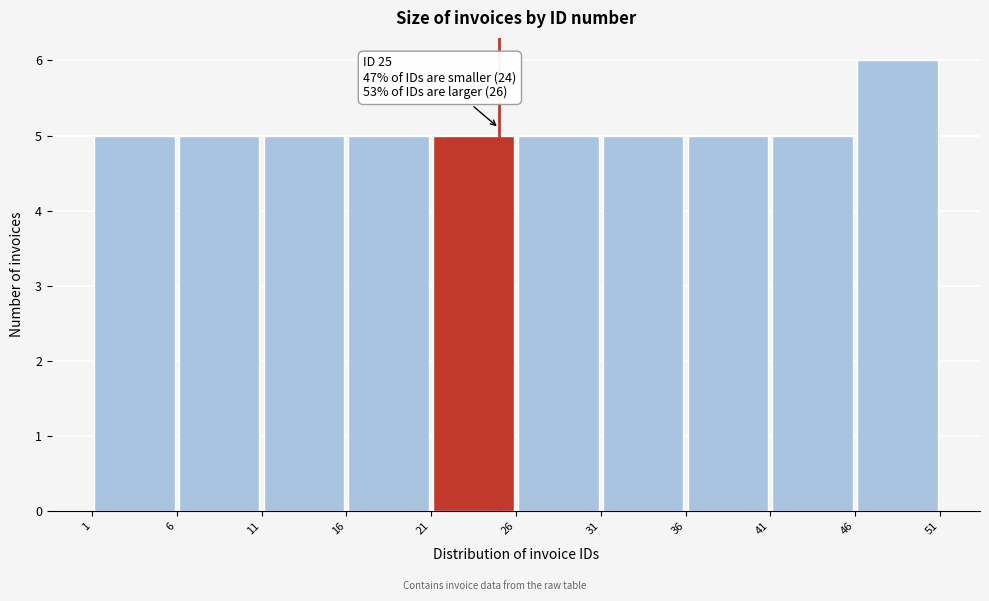

Over which range of the x-axis is the bar tallest?

46 to 51